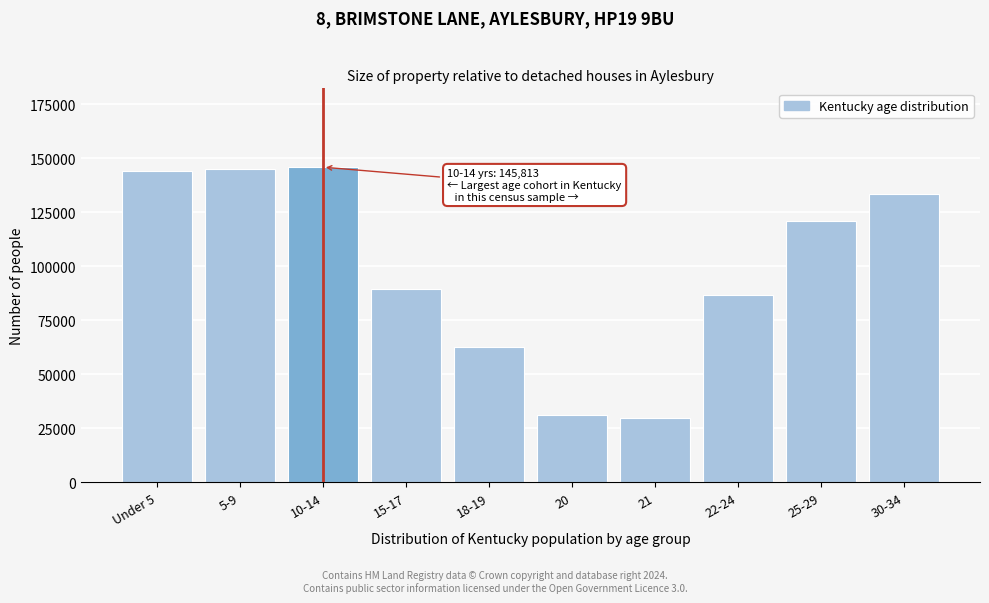

What is the label of the 1st bar from the right?

30-34